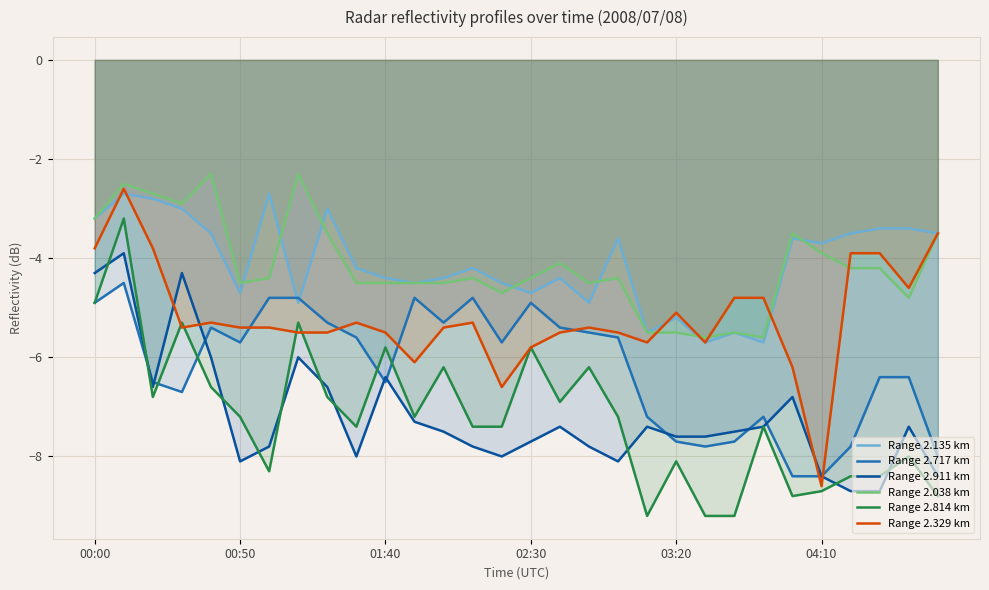

What is the difference between the maximum and minimum values in the Range 2.717 km series?

3.9